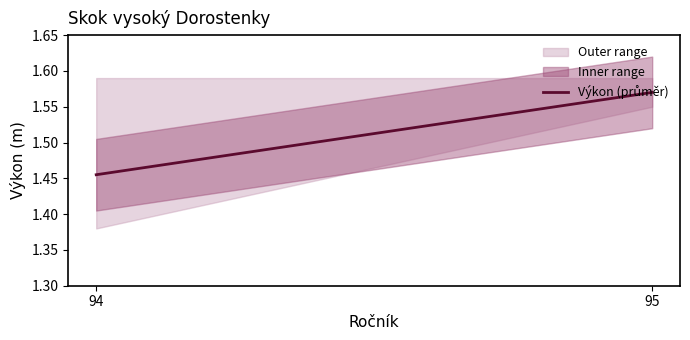

Rank the categories by value from lowest to highest.

94, 95